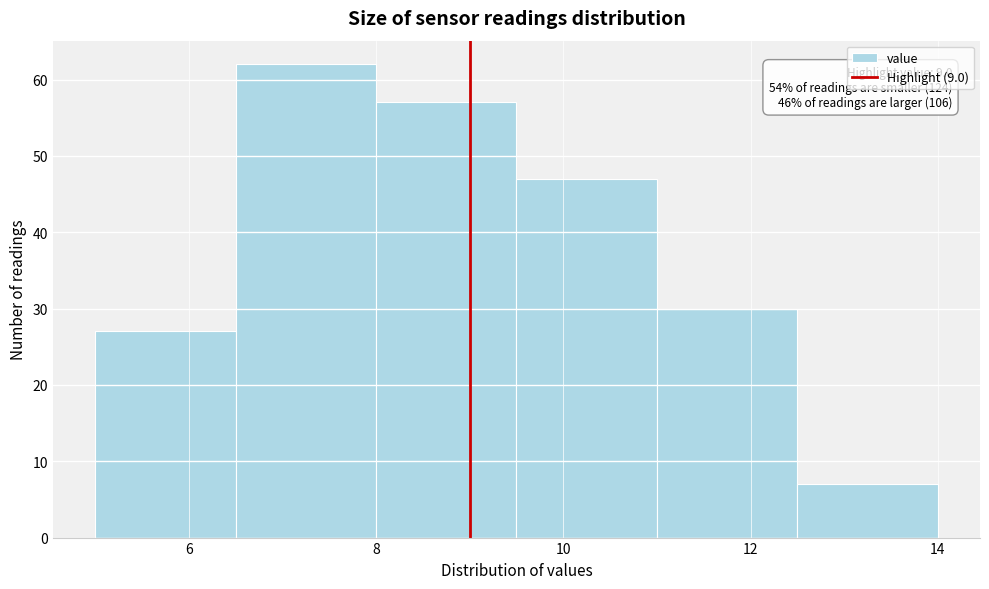

Over which range of the x-axis is the bar tallest?

6.5 to 8.0